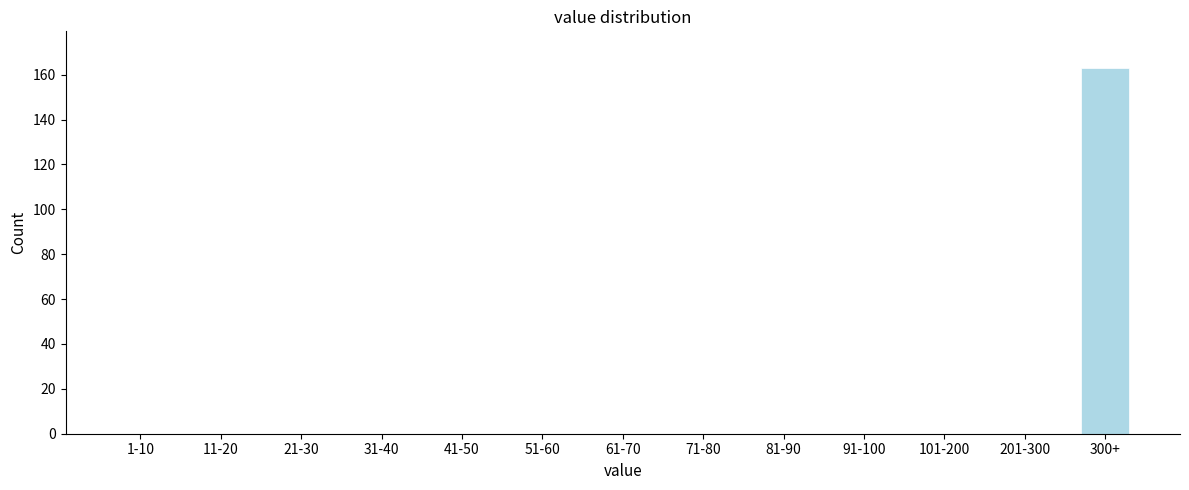

Reading left to right, extract all data points from this chart.

1-10=0	11-20=0	21-30=0	31-40=0	41-50=0	51-60=0	61-70=0	71-80=0	81-90=0	91-100=0	101-200=0	201-300=0	300+=163